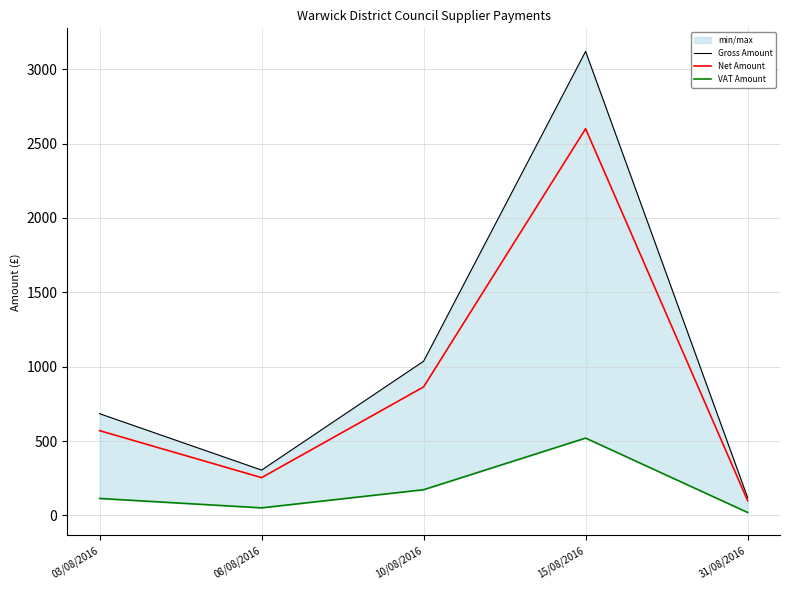

Does the chart have visible grid lines?

Yes